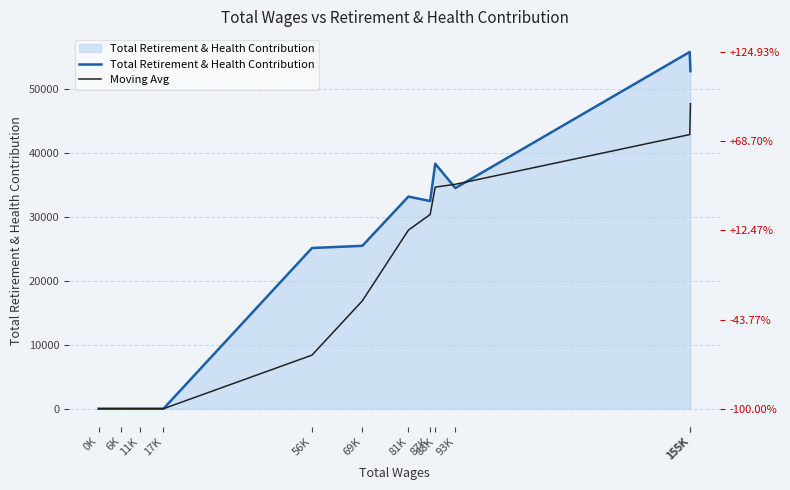

The Moving Avg series shows 19063.1 at 93K. True or false?

False